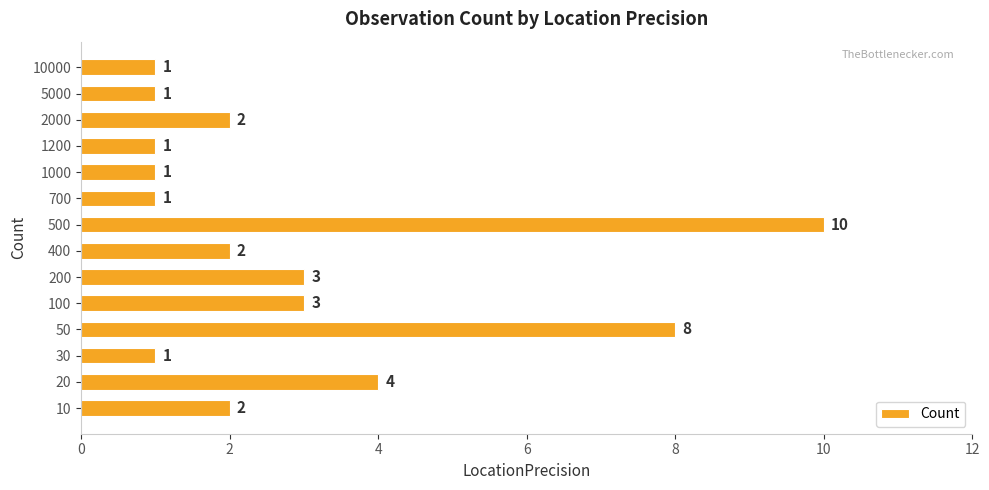

Which has a higher value, 200 or 50?

50